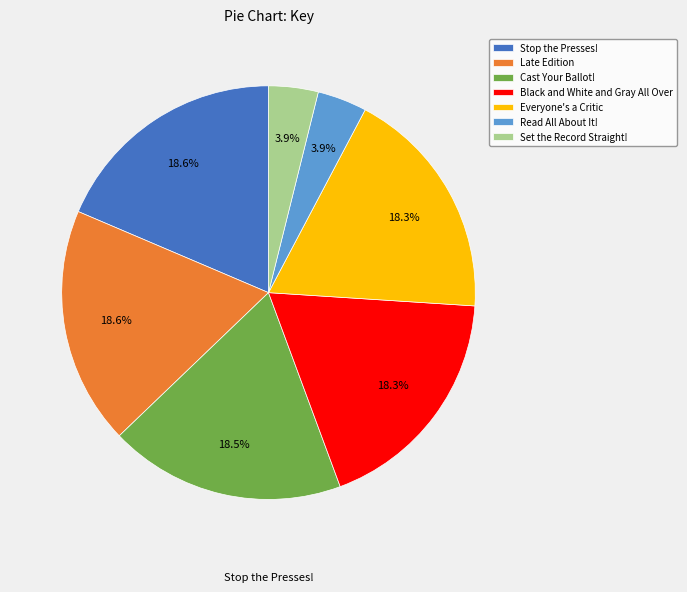

Does any single category account for the majority?

No